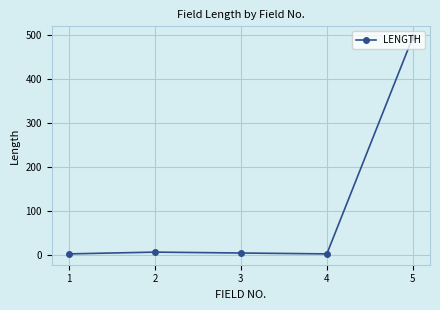

How many data points are less than 5?

2